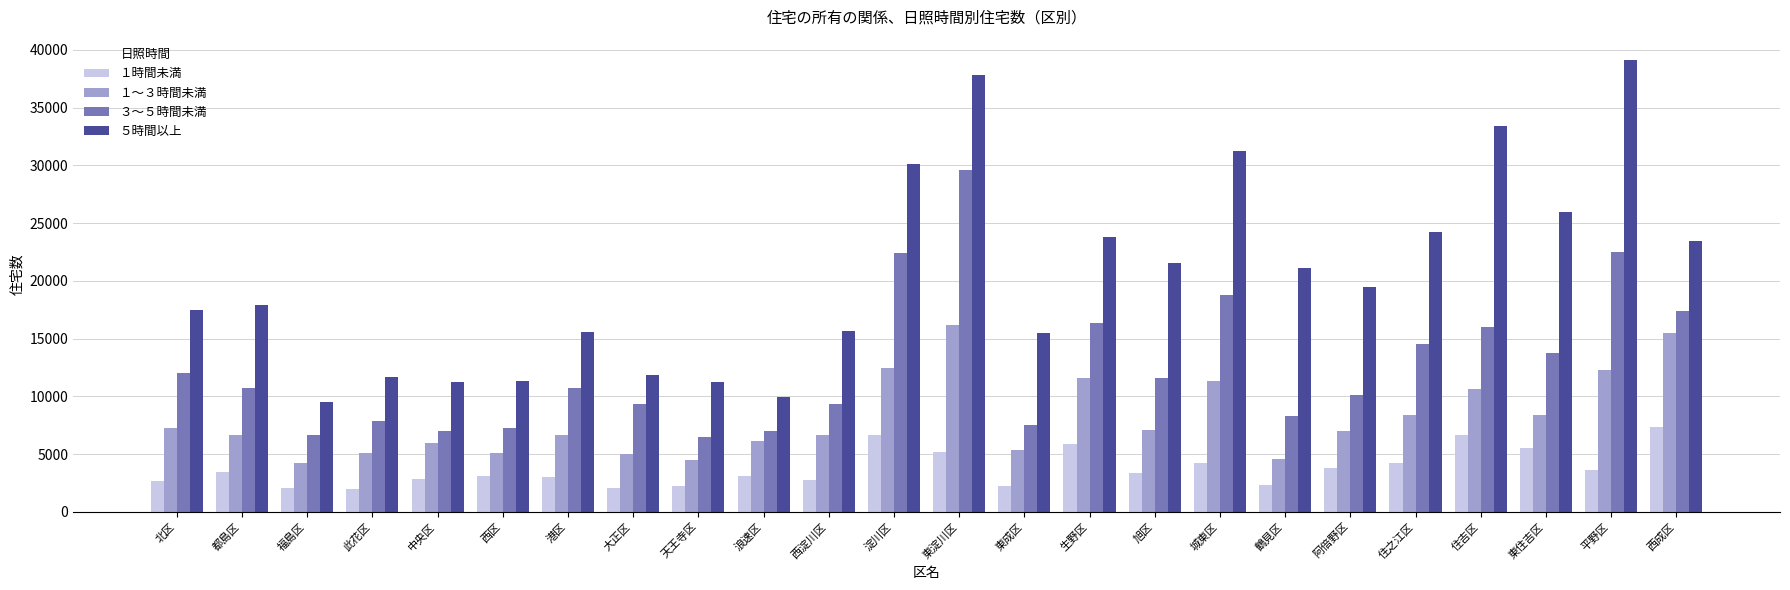

Count the number of categories in the chart.

24